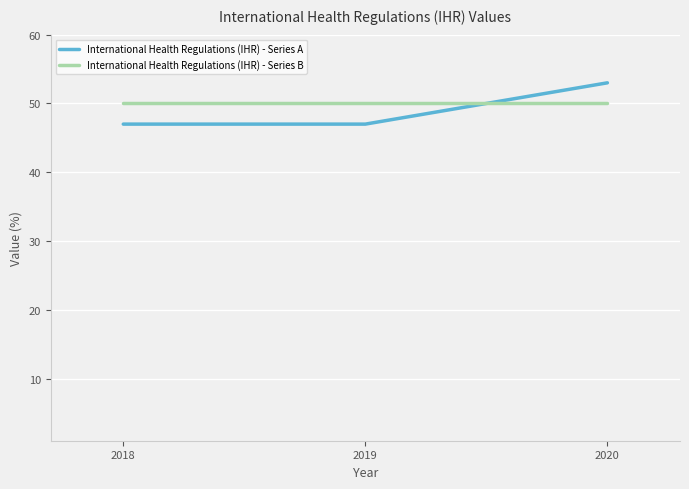

What is the smallest value displayed?

47